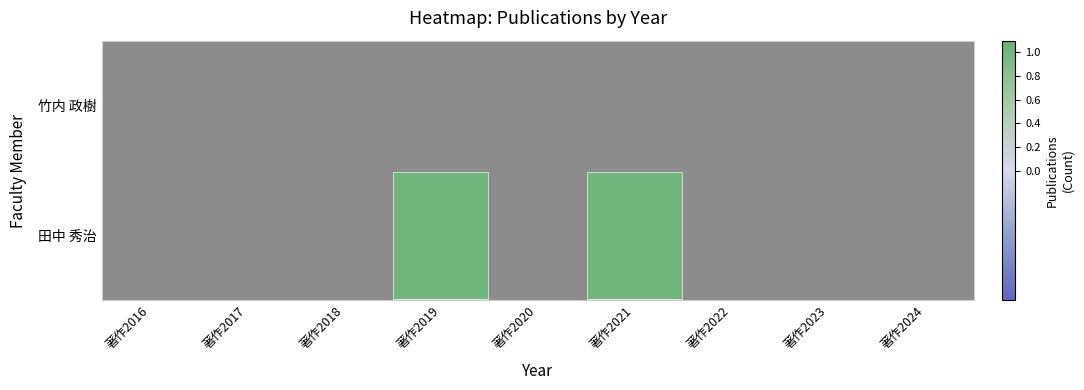

At which category does the chart reach its peak across all series?

著作2019